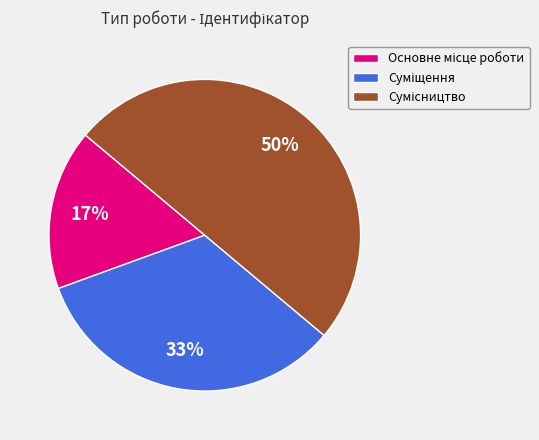

To the nearest percent, what is the difference between the largest and smallest slice percentages?

33%